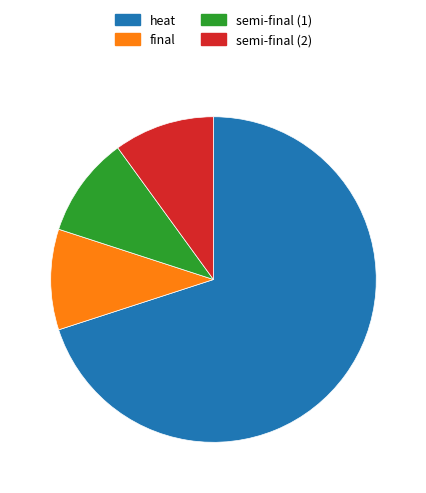

What is the majority slice?

heat